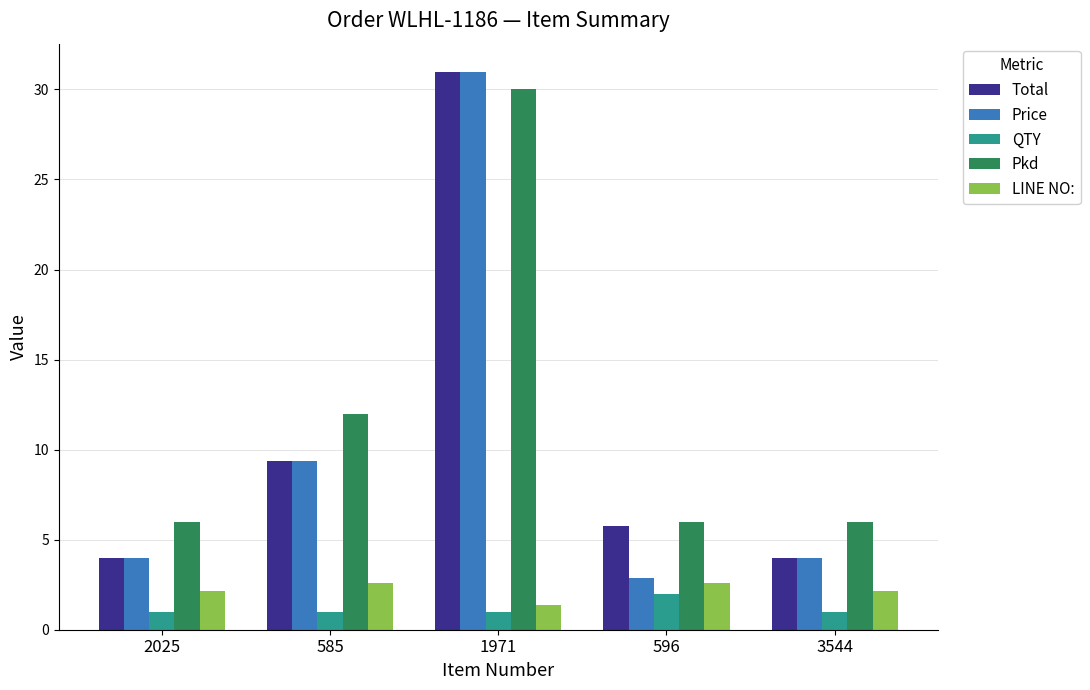

What is the difference between the Total values at 1971 and 585?

21.6